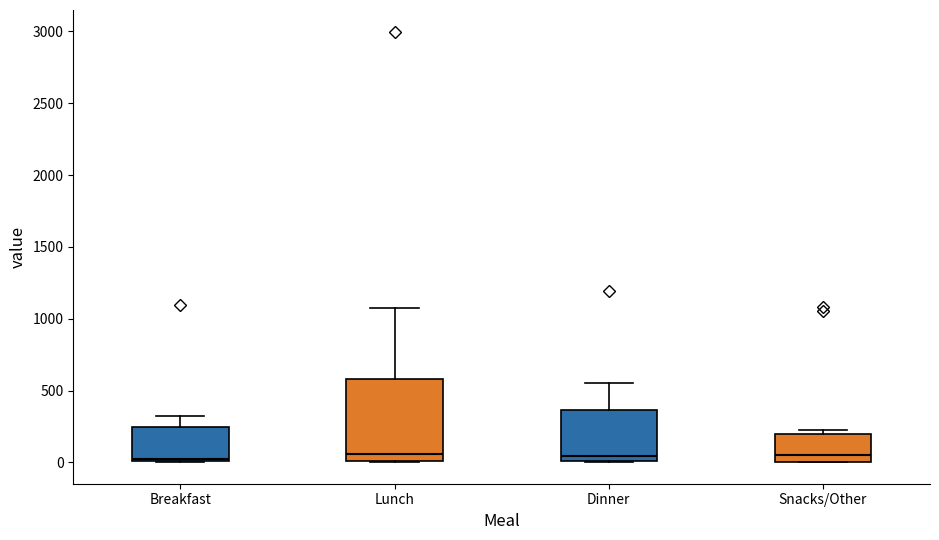

Where does the median line of the box for Snacks/Other sit on the y-axis? The values are not printed on the chart, so give them approximately, as read against the axis.

50